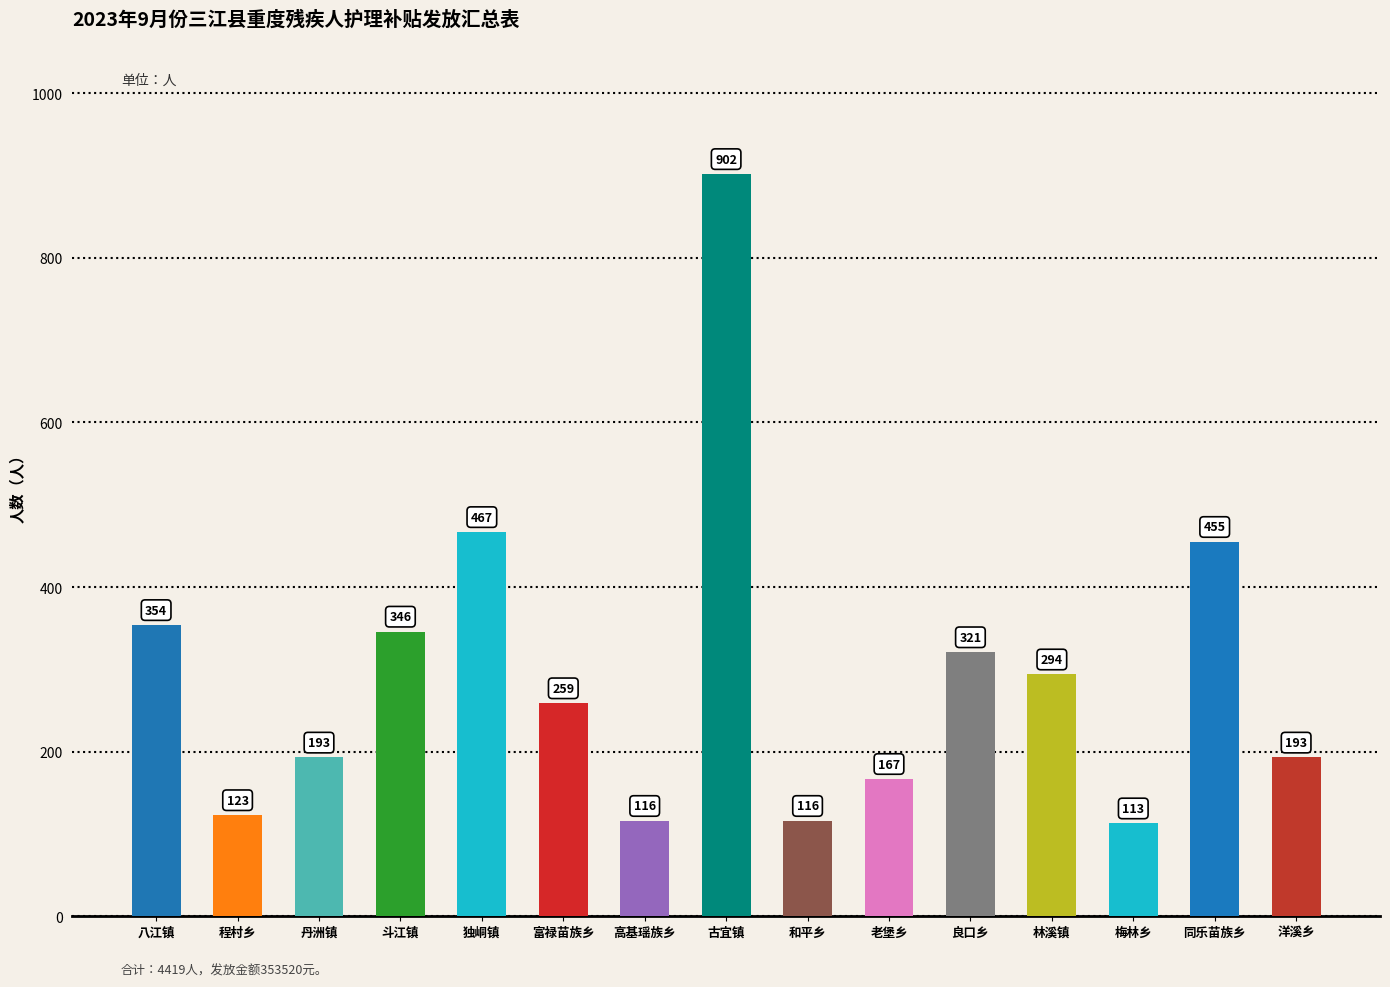

The chart shows a value of 456 at 良口乡. True or false?

False